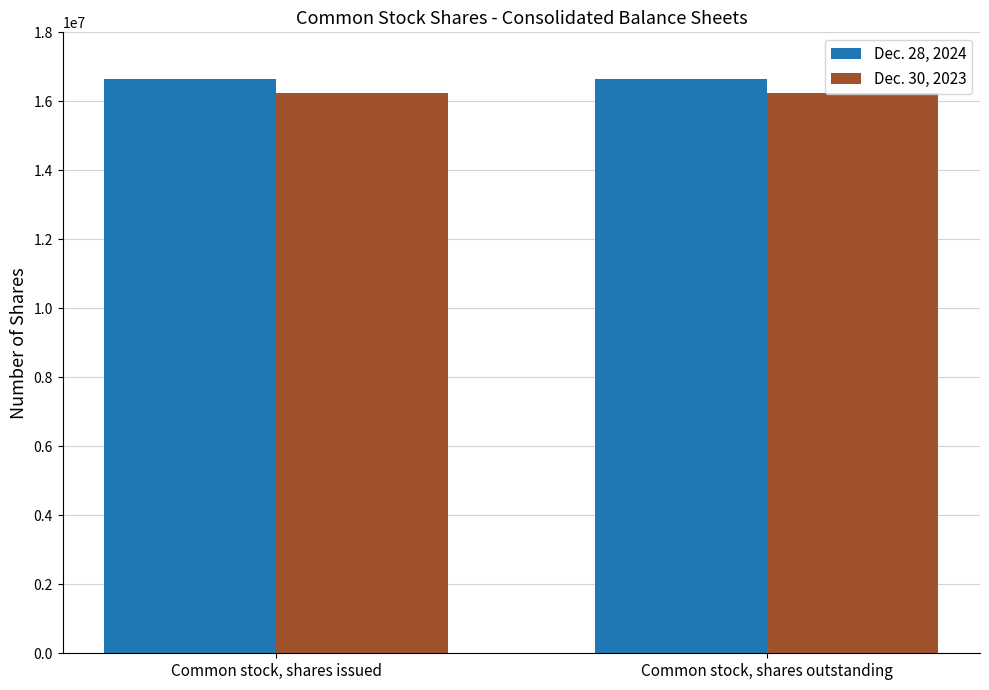

Rank the series by their average value, from lowest to highest.

Dec. 30, 2023, Dec. 28, 2024